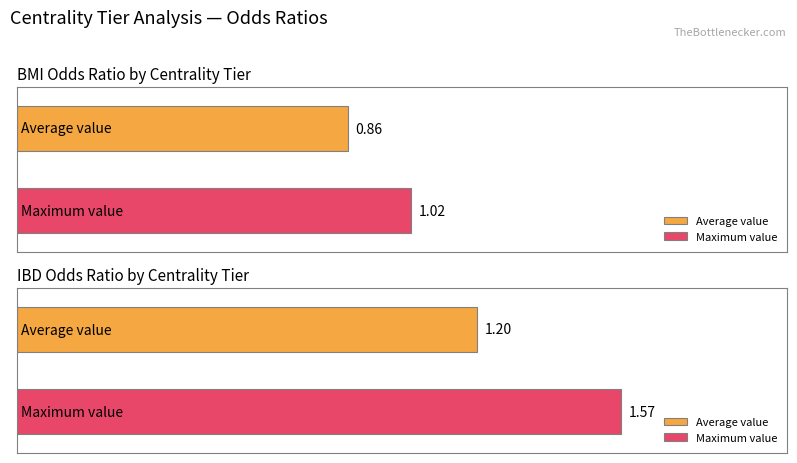

What value does the BMI Odds Ratio series have at central?

1.0